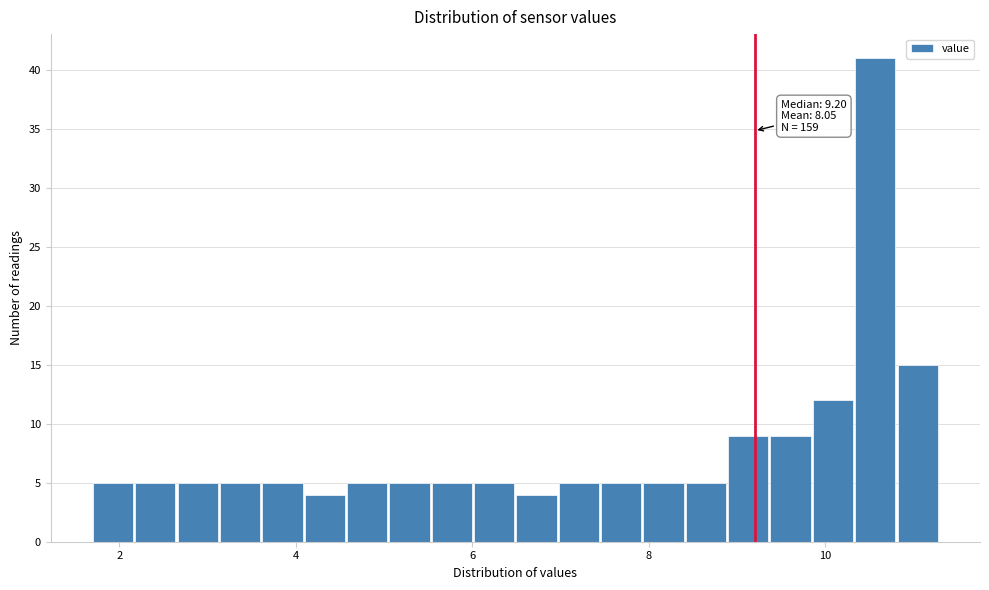

Around what value on the x-axis is the tallest bar? Give the approximate position of its centre, as read against the axis.

10.6